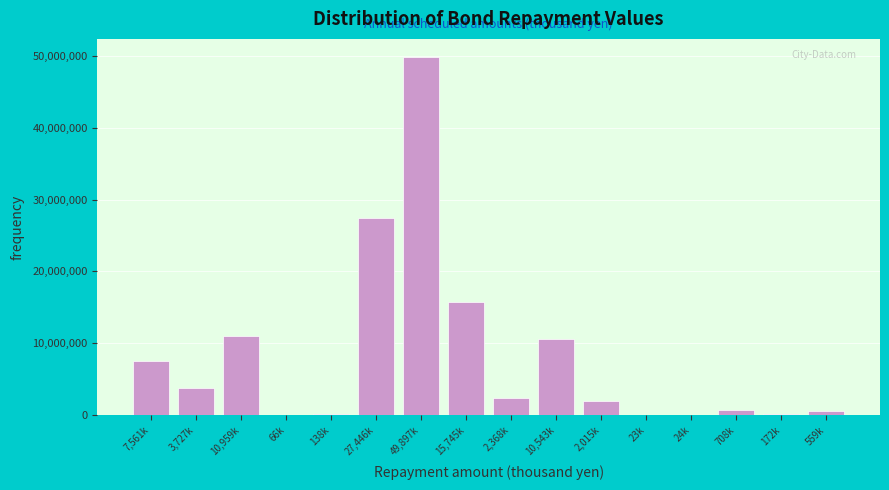

The value at 10,543k is 16964826. True or false?

False